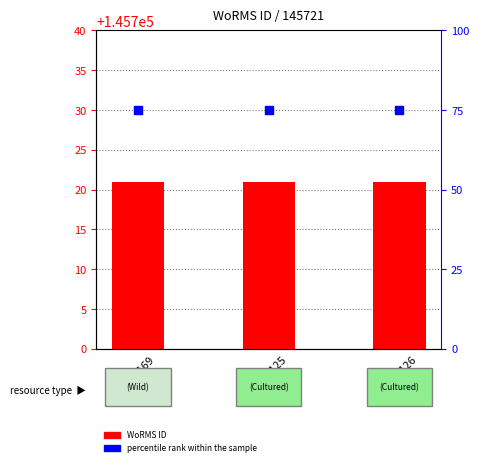

Which series has the largest total across all categories?

WoRMS ID